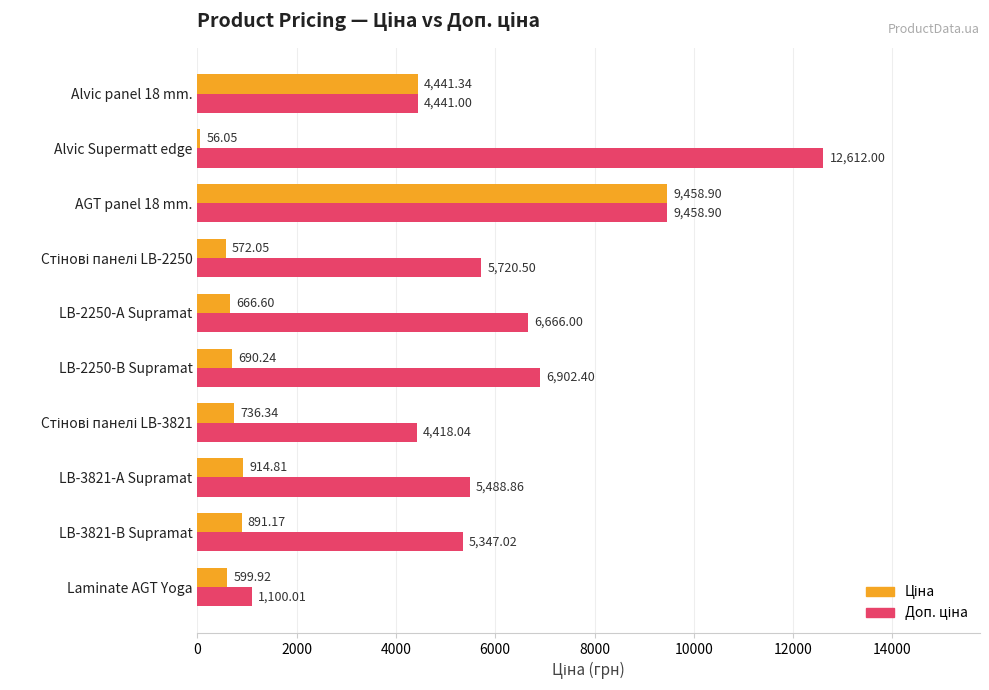

What is the total value across all series at Laminate AGT Yoga?

1699.9